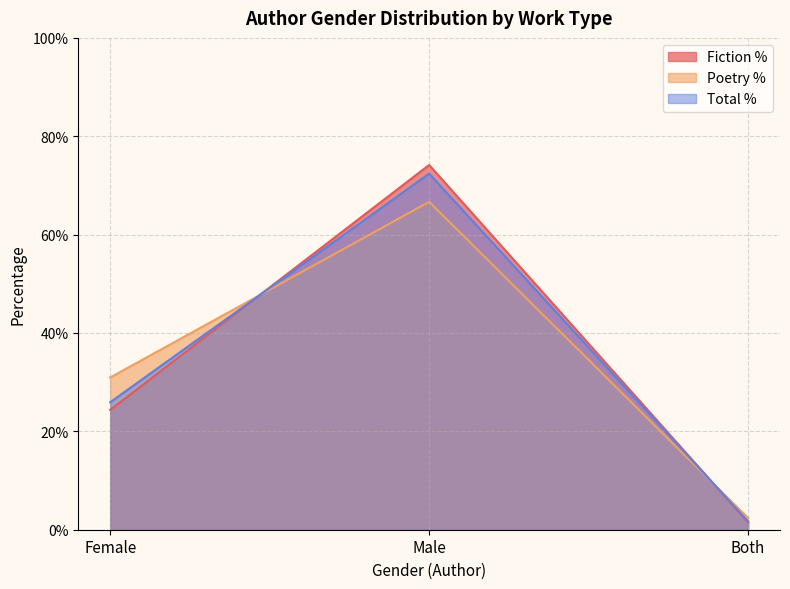

What is the maximum value shown in the chart?

0.7